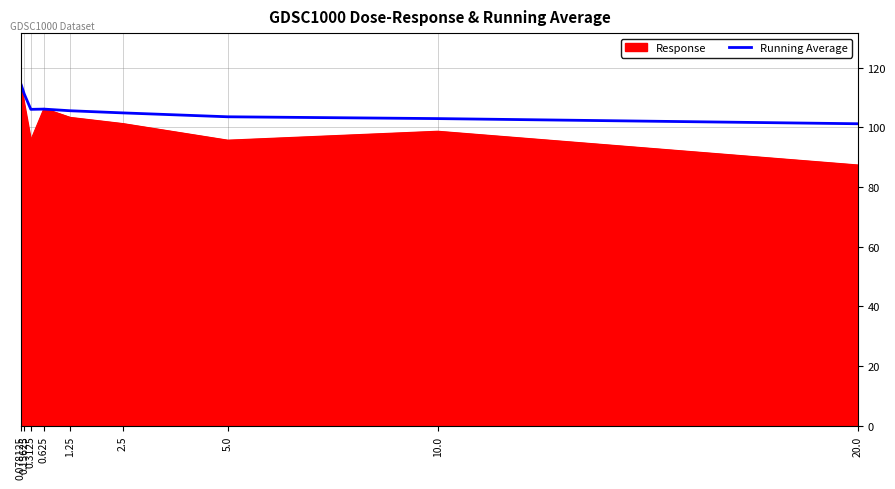

Which label corresponds to the largest value in the chart?

0.078125